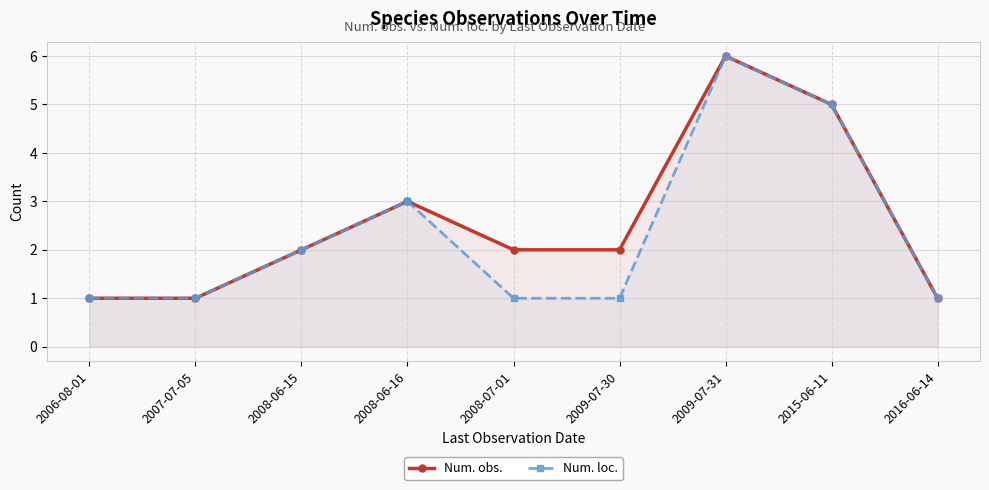

Which category has the lowest value in the Num. loc. series?

2006-08-01